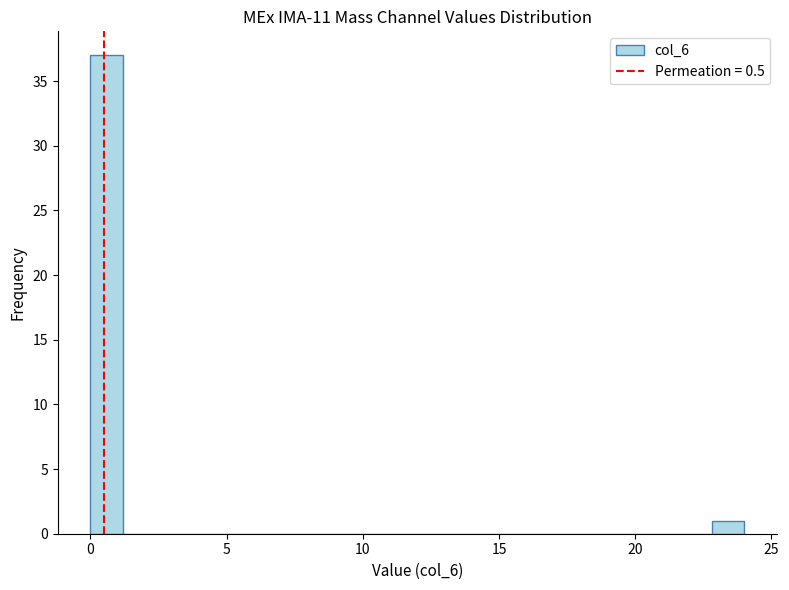

Read against the x-axis, roughly where is the centre of the tallest bar?

0.5